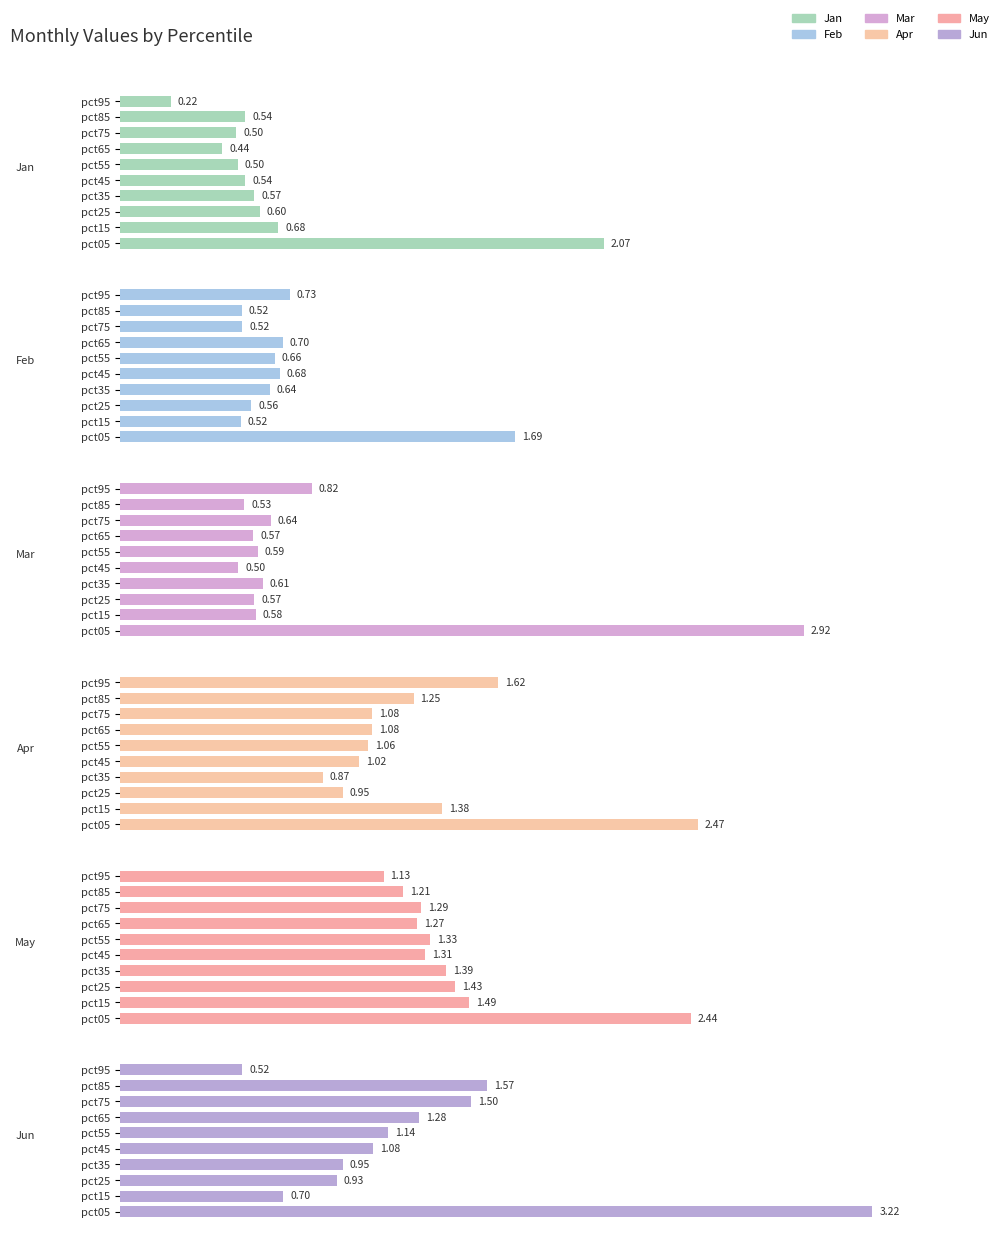

At how many categories does at least one series exceed 1?

10